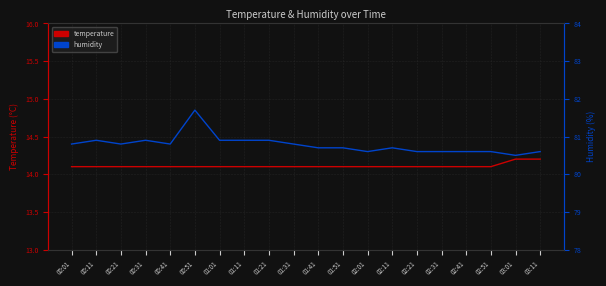

The temperature series shows 3.0 at 03:01. True or false?

False